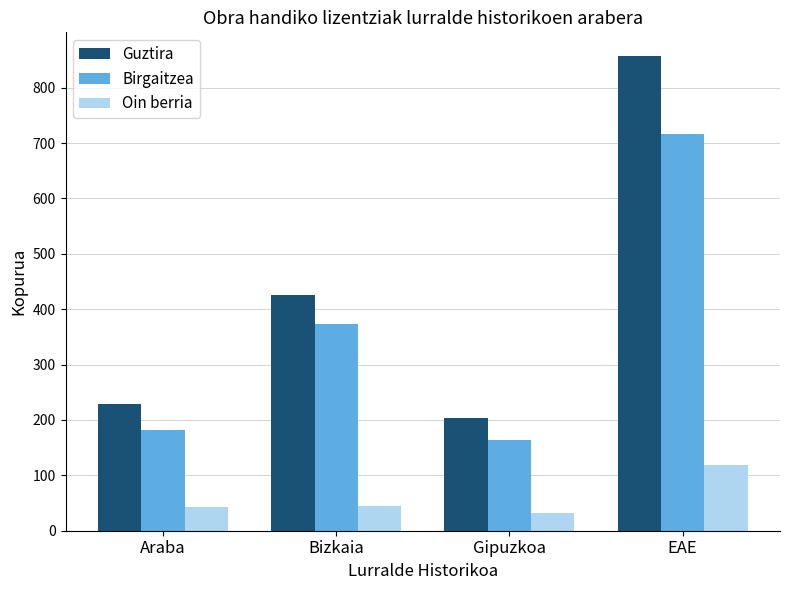

What is the difference between the maximum and minimum values in the Birgaitzea series?

554